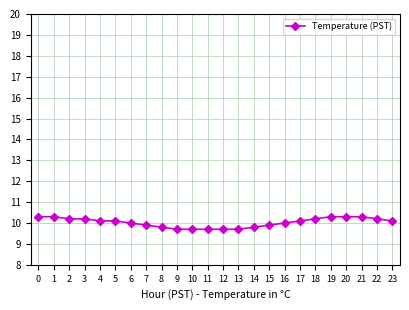

How many data points does each series have?

24